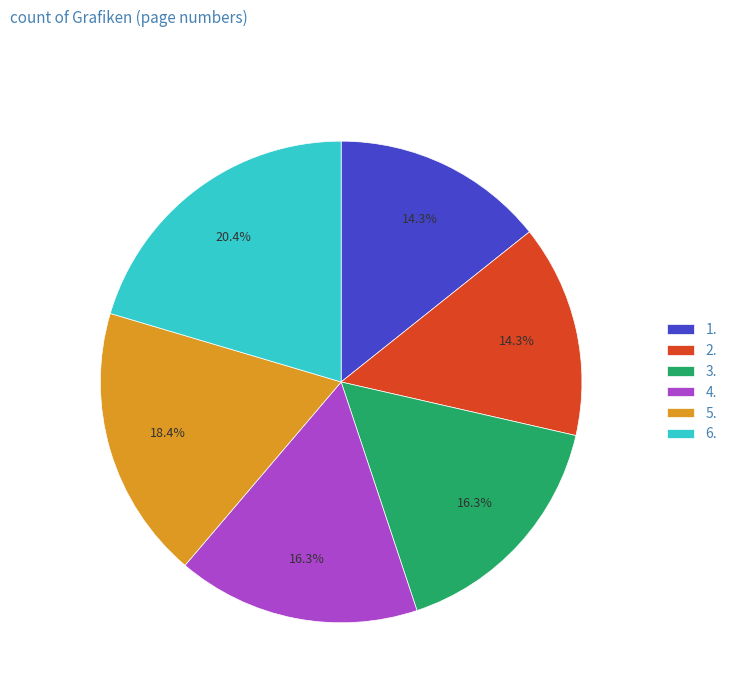

To the nearest percent, what is the difference between the 6. and 1. slice percentages?

6%